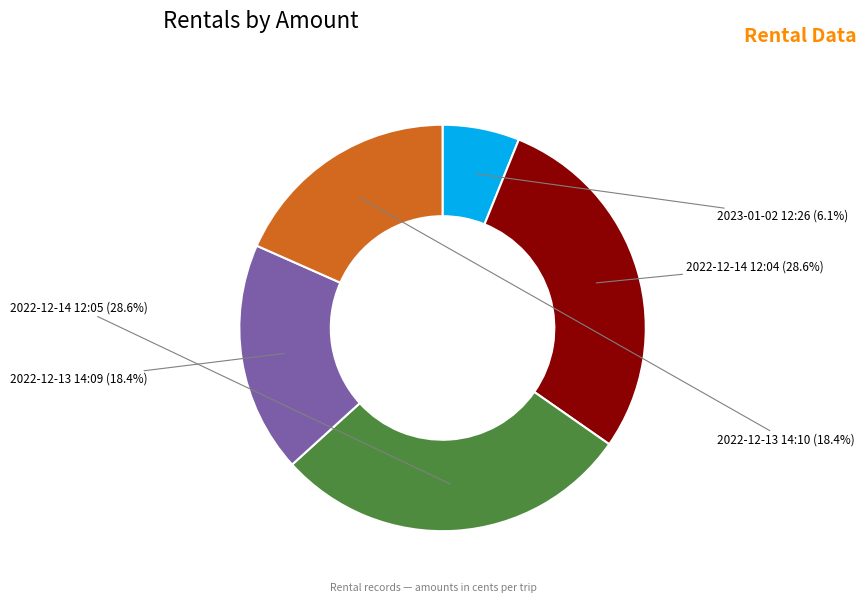

How much of the chart is everything except 2022-12-14 12:05?

71.4%